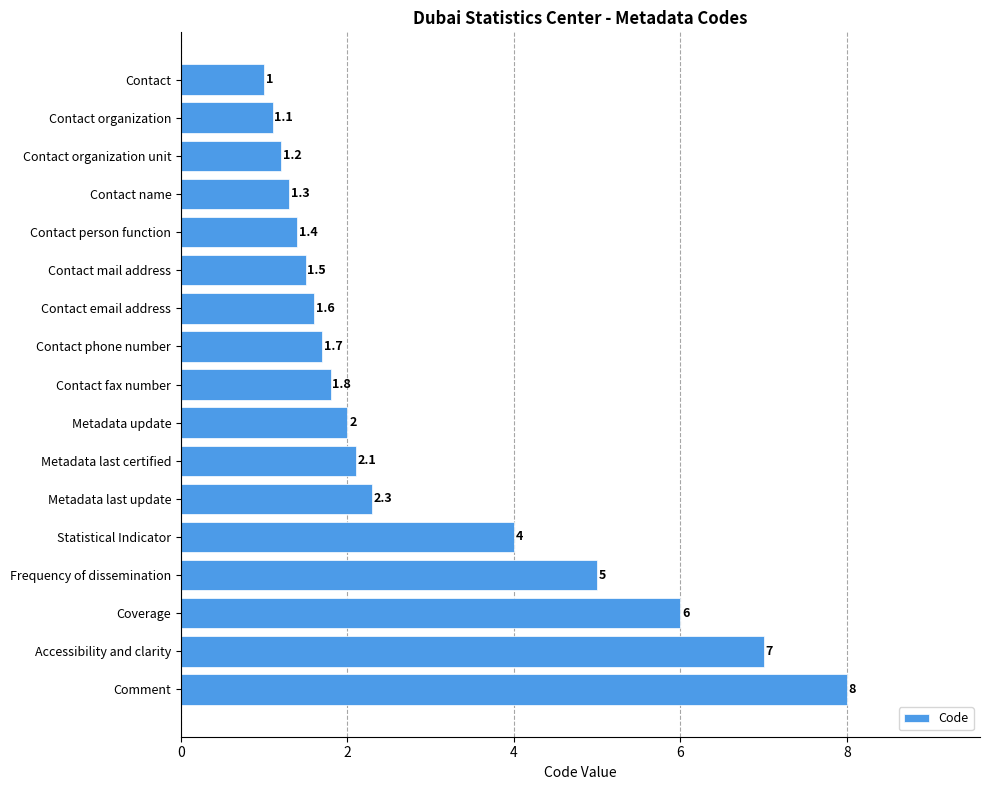

What is the difference between the second highest and second lowest values?

5.9